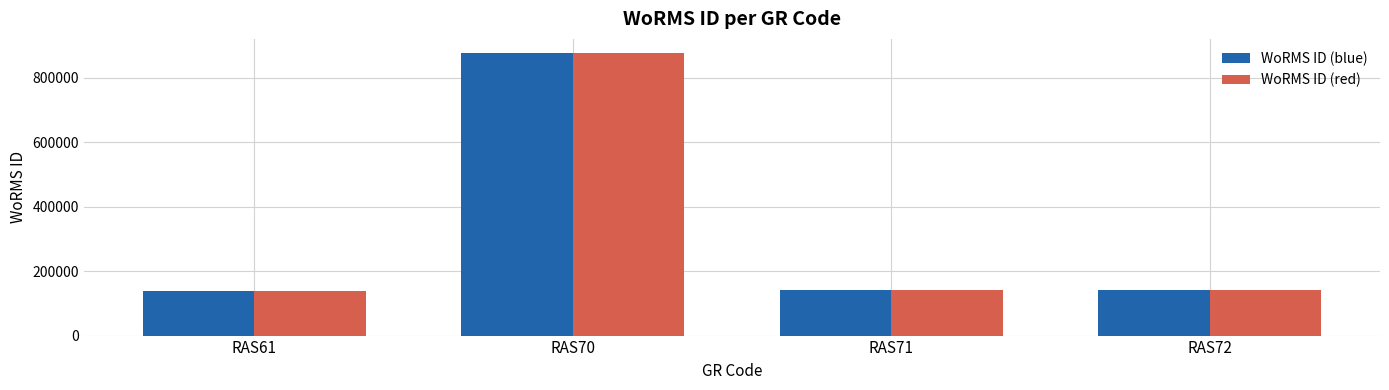

Which label corresponds to the largest value in the chart?

RAS70